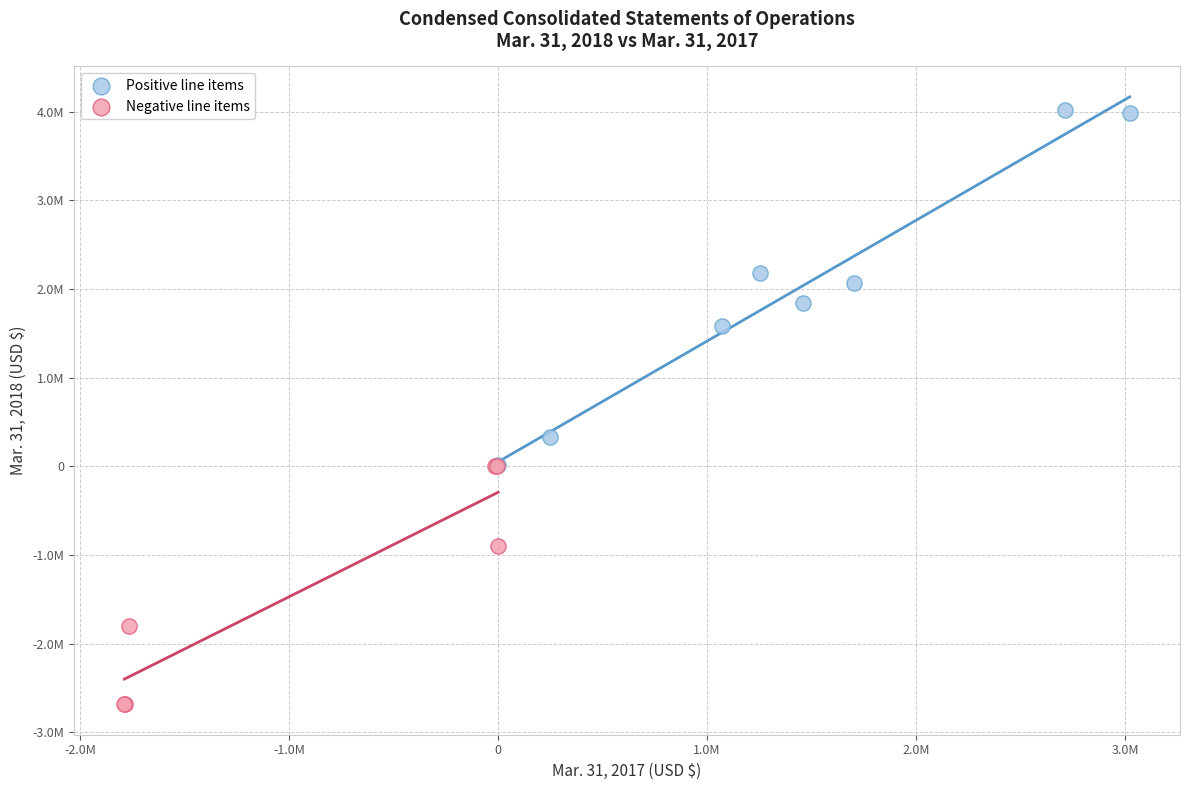

What are all the series names shown in the legend?

Positive line items, Negative line items